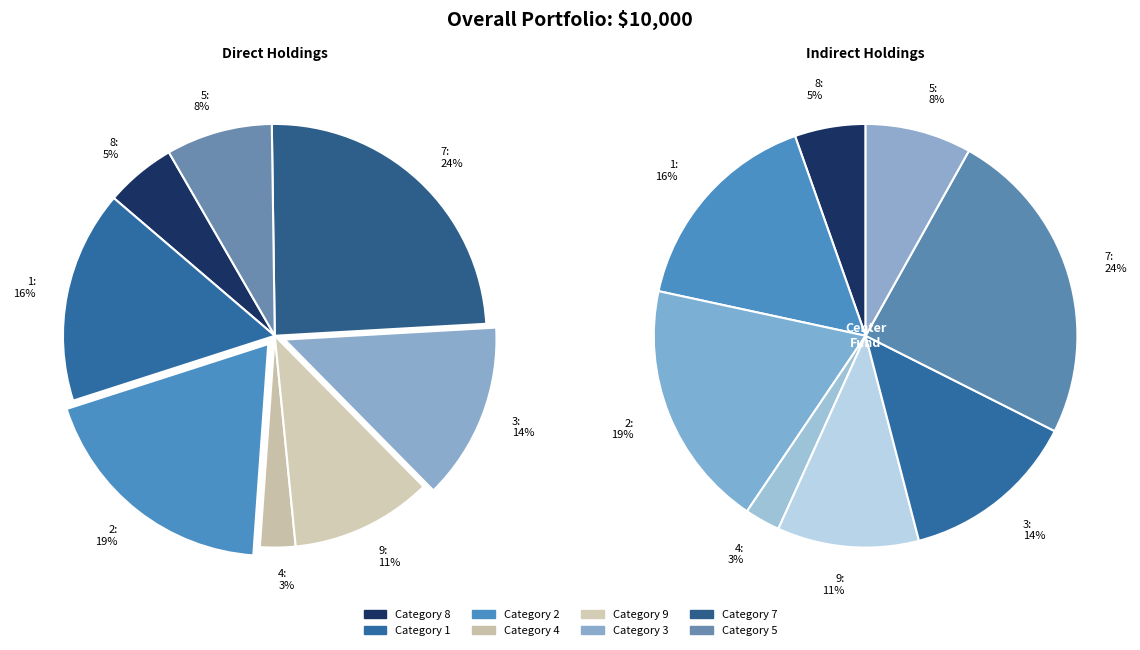

What is the largest slice in the pie chart?

7